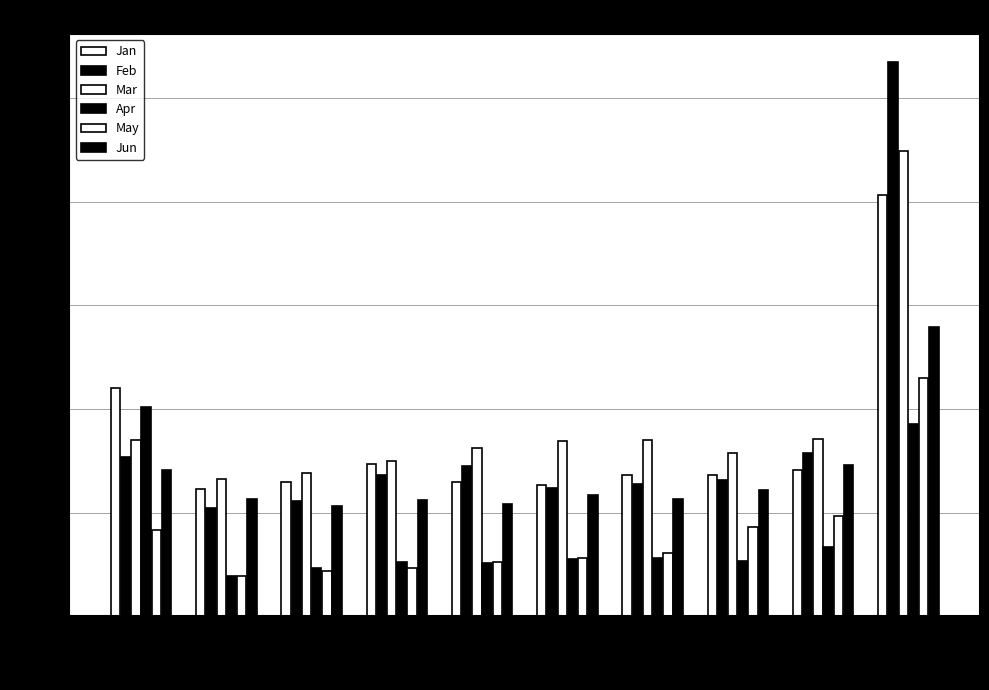

How many May values are between 0 and 1?

10